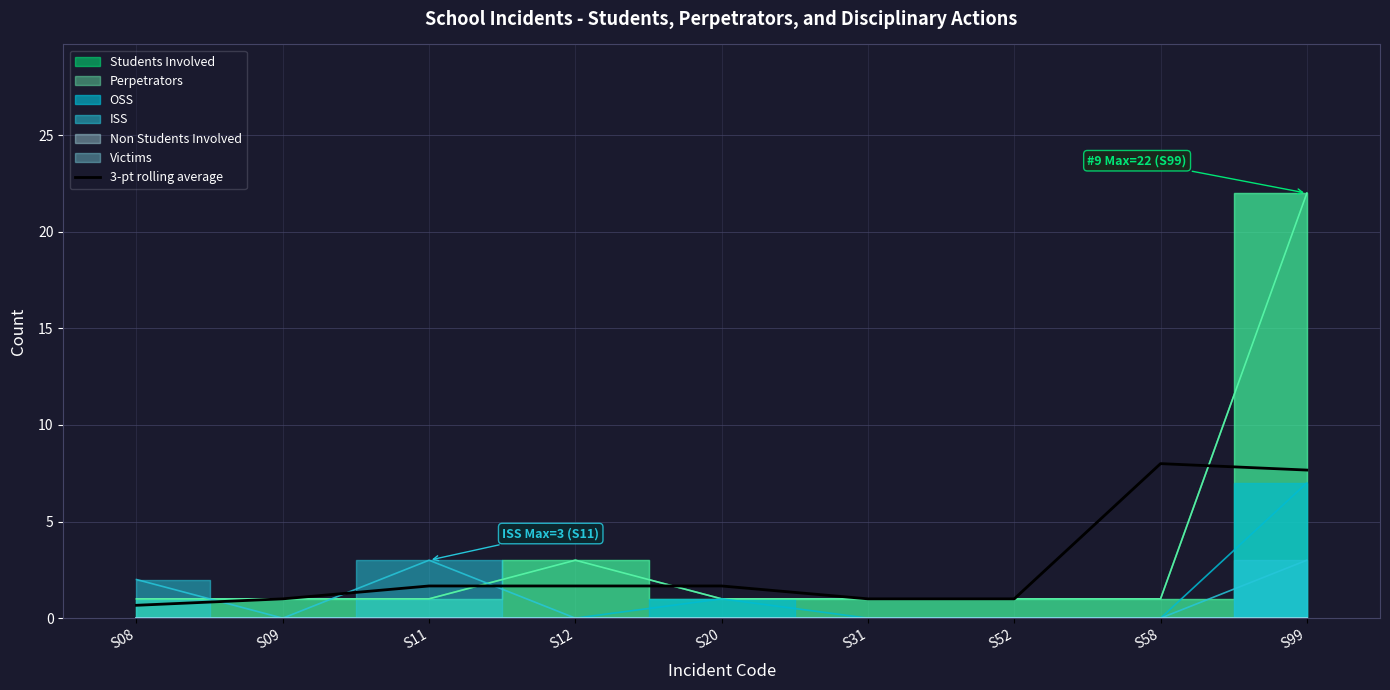

True or false: the data has more than 0 interior local peaks.

True